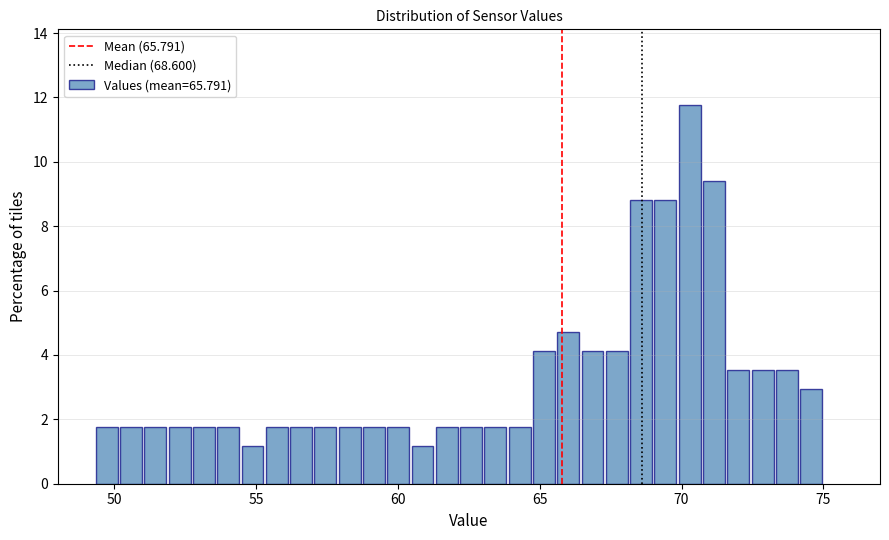

Around what value on the x-axis is the tallest bar? Give the approximate position of its centre, as read against the axis.

70.5